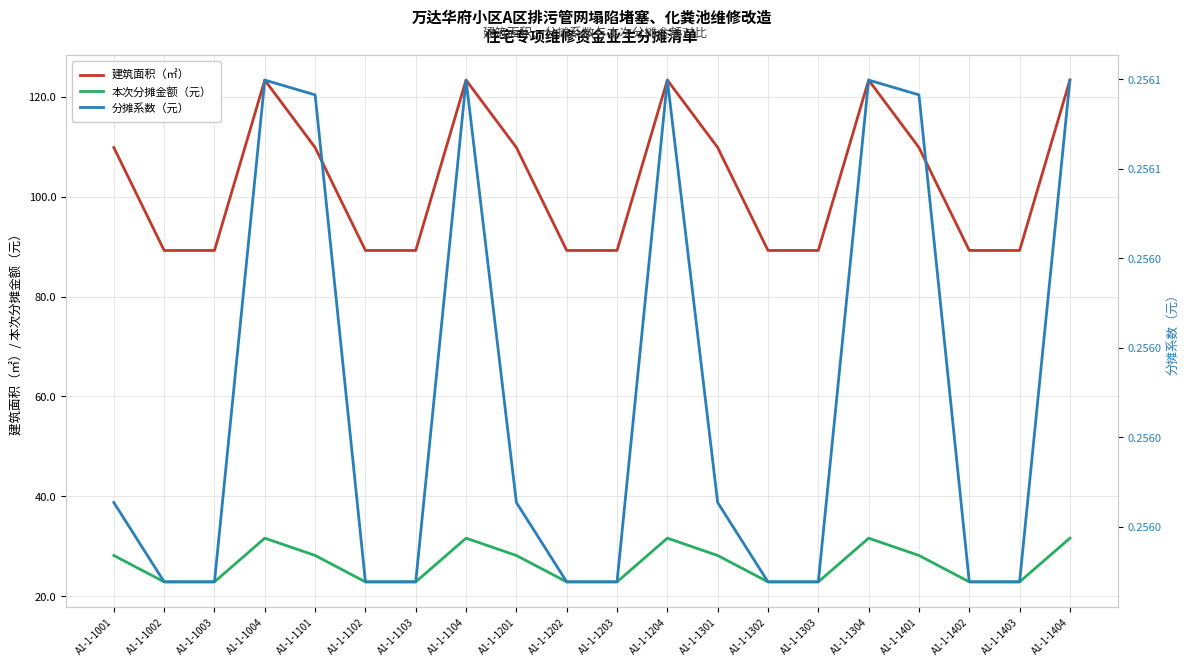

Where is 本次分摊金额（元） nearest to the value 27?

A1-1-1001